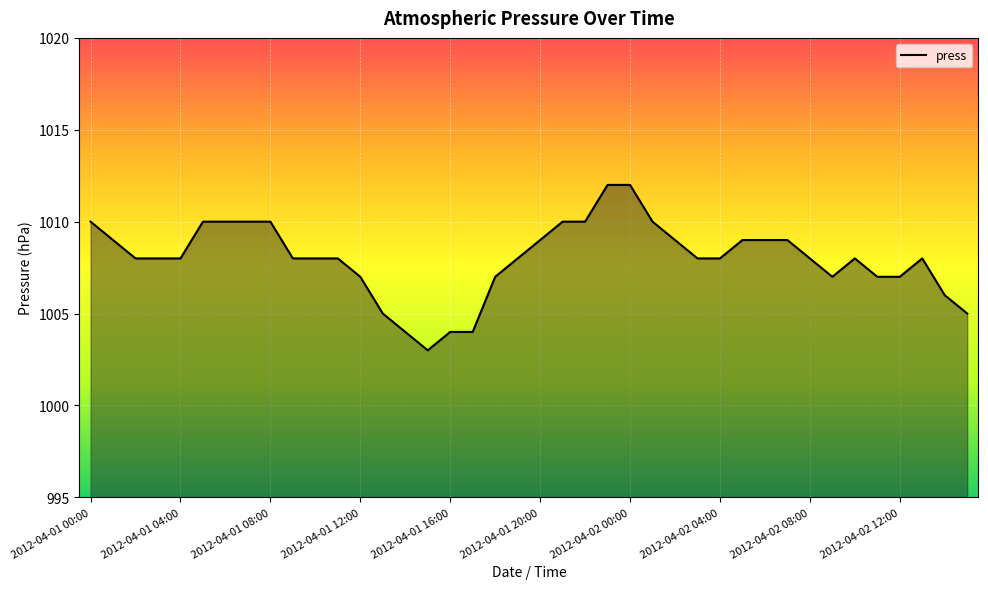

What is the smallest value displayed?

1003